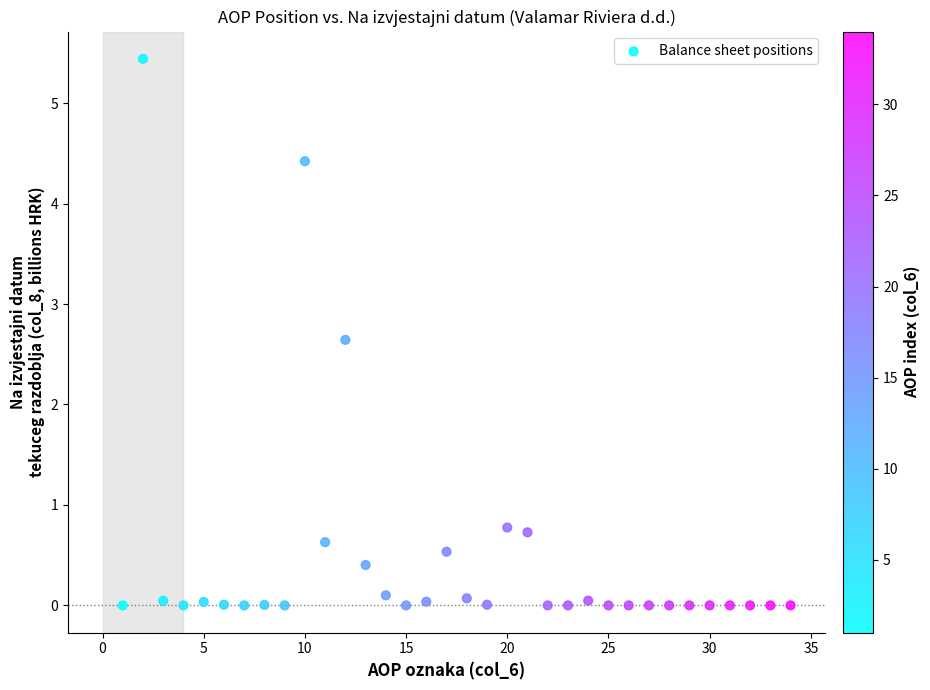

What Y value in the scatter plot is closest to 2?

2.6